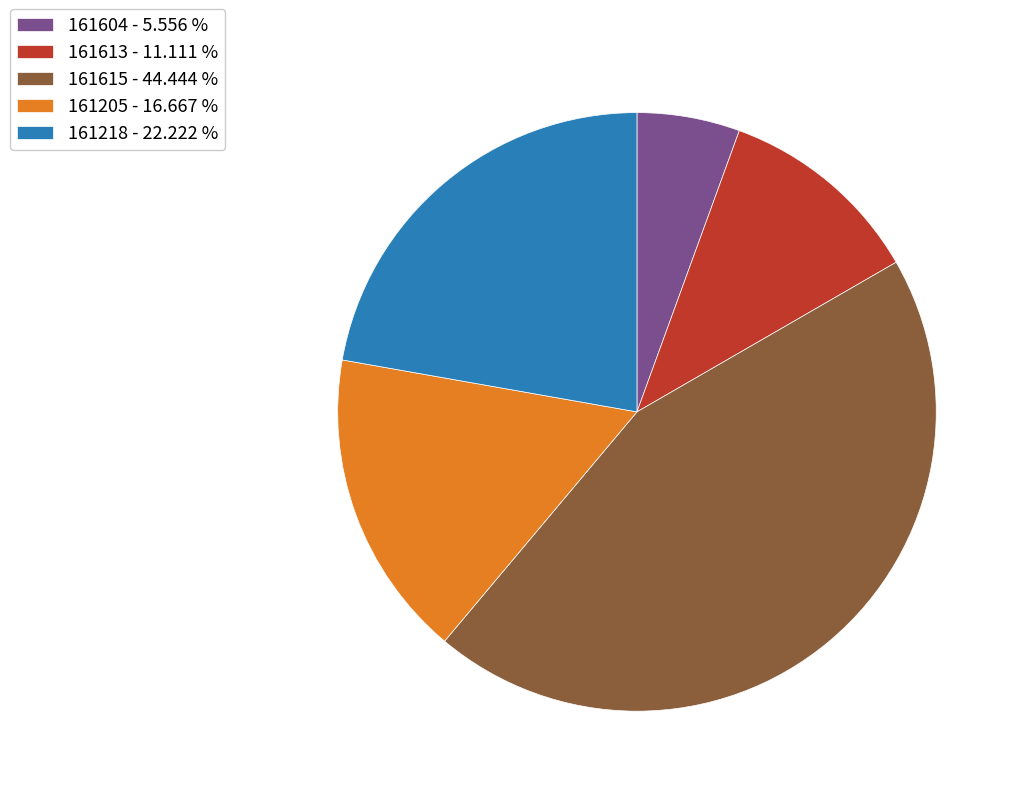

Is it true that 161604 is 6% of the pie?

True